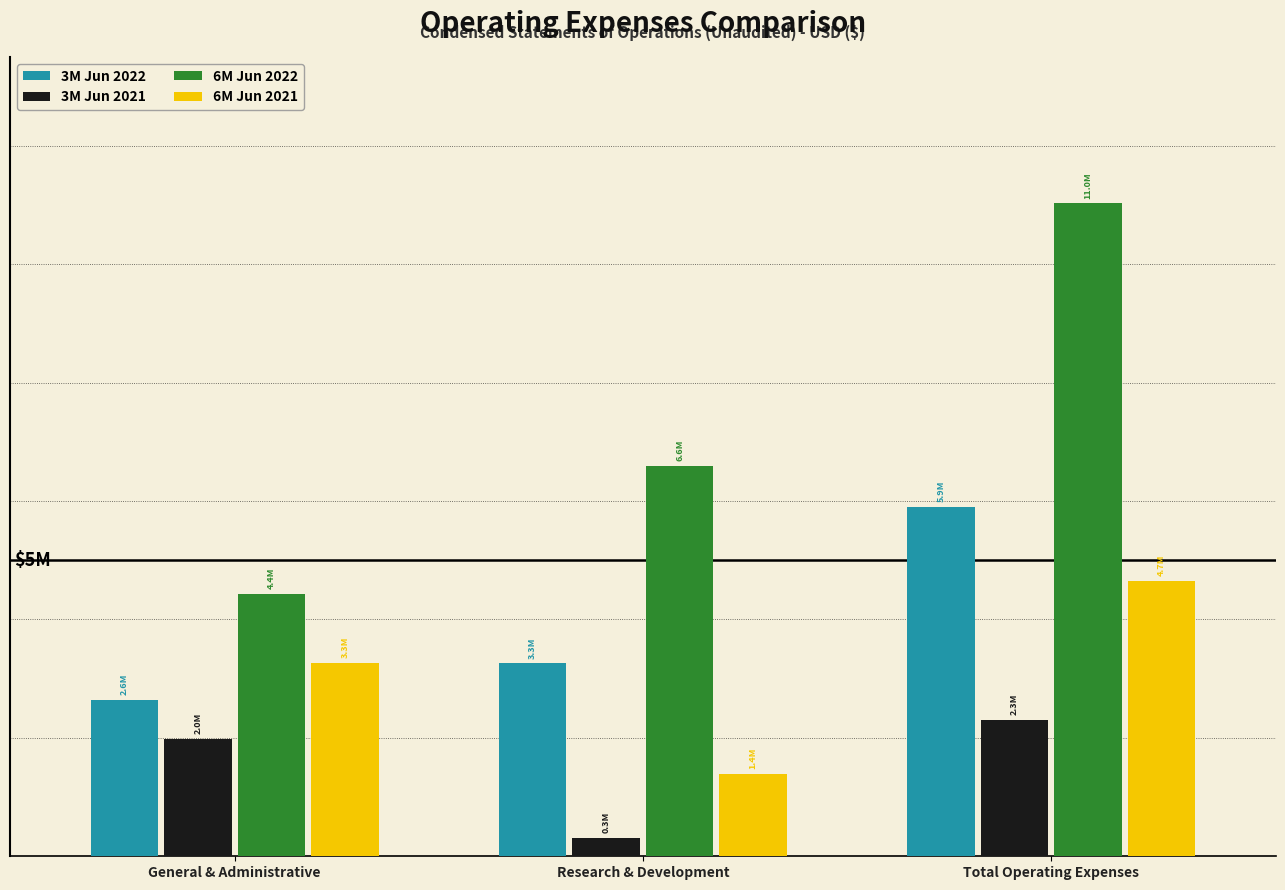

Reading left to right, extract all data points from this chart.

3M Jun 2022: 2645618	3258471	5904089
3M Jun 2021: 1988972	316565	2305537
6M Jun 2022: 4428031	6599877	11027908
6M Jun 2021: 3262544	1391565	4654109